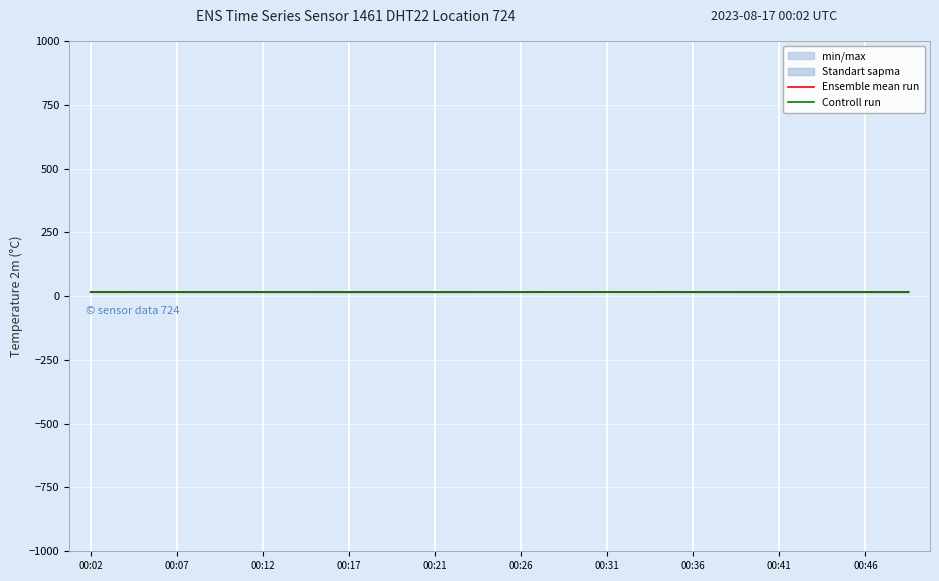

At which category is the sum across all series the highest?

00:31